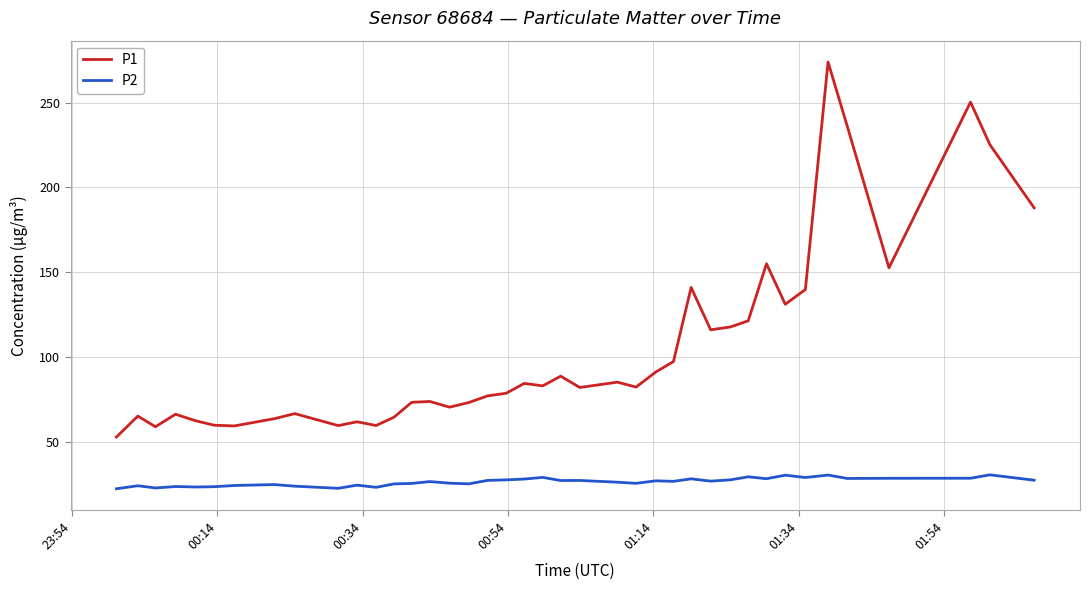

Which series has the largest total across all categories?

P1